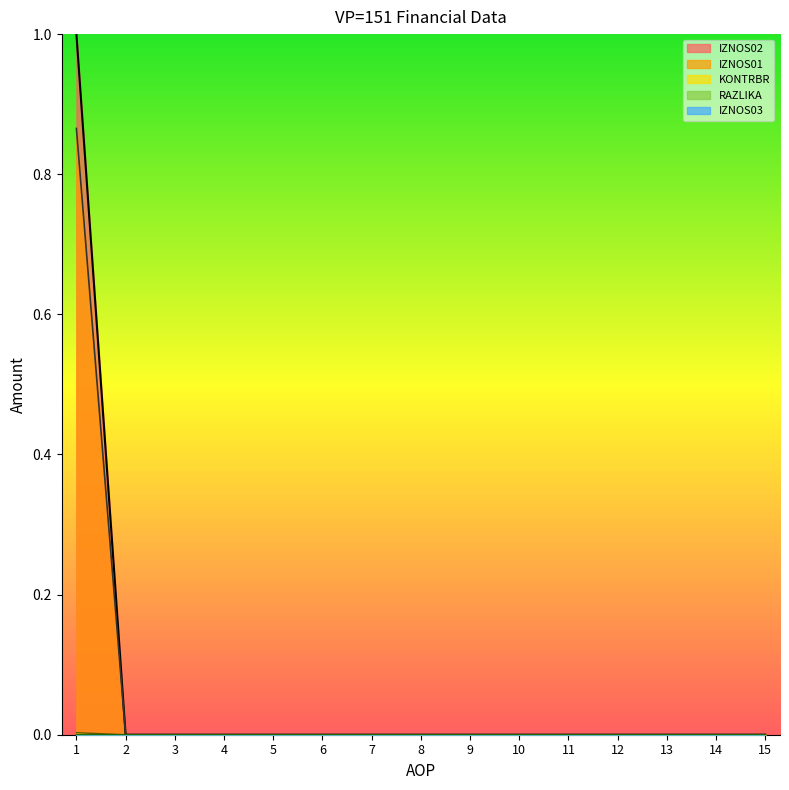

Does the chart have visible grid lines?

No